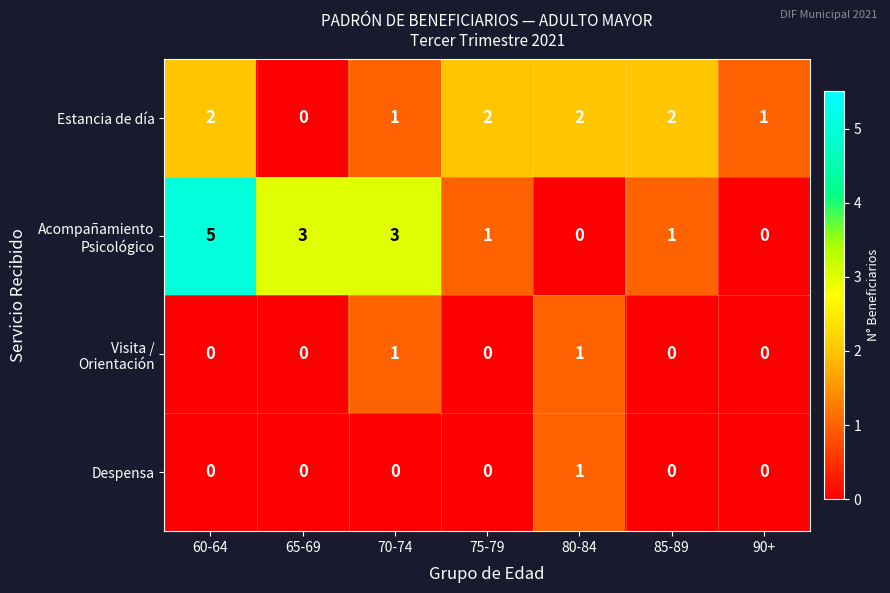

What is the total value across all series at 80-84?

4